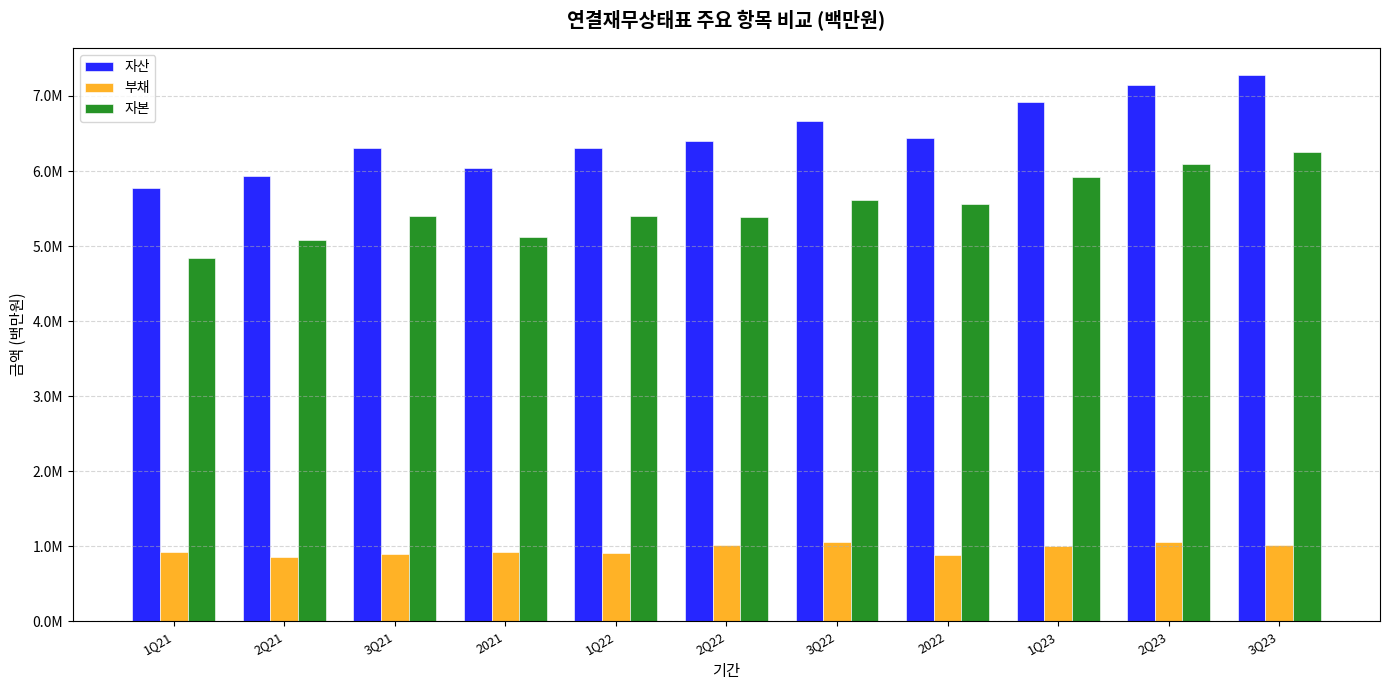

Between 3Q23 and 2022, which is larger?

3Q23